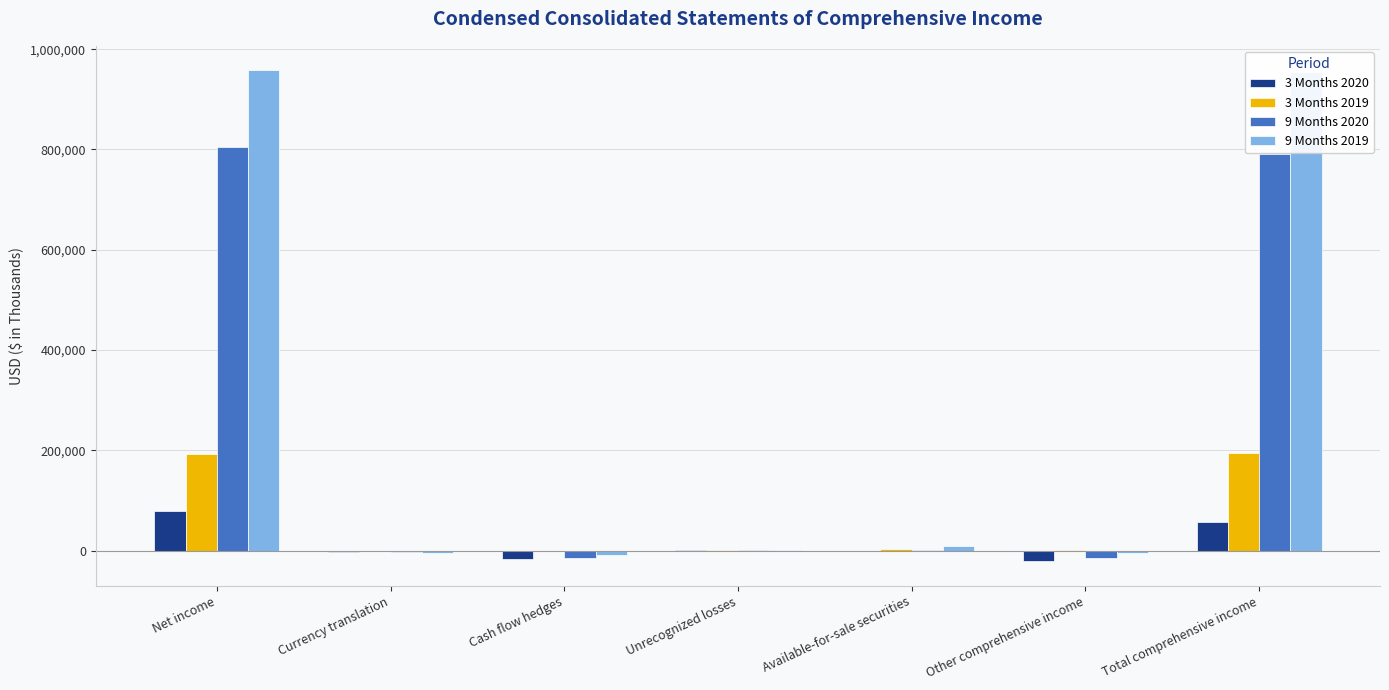

What is the spread (max minus min) of values at Cash flow hedges?

15557